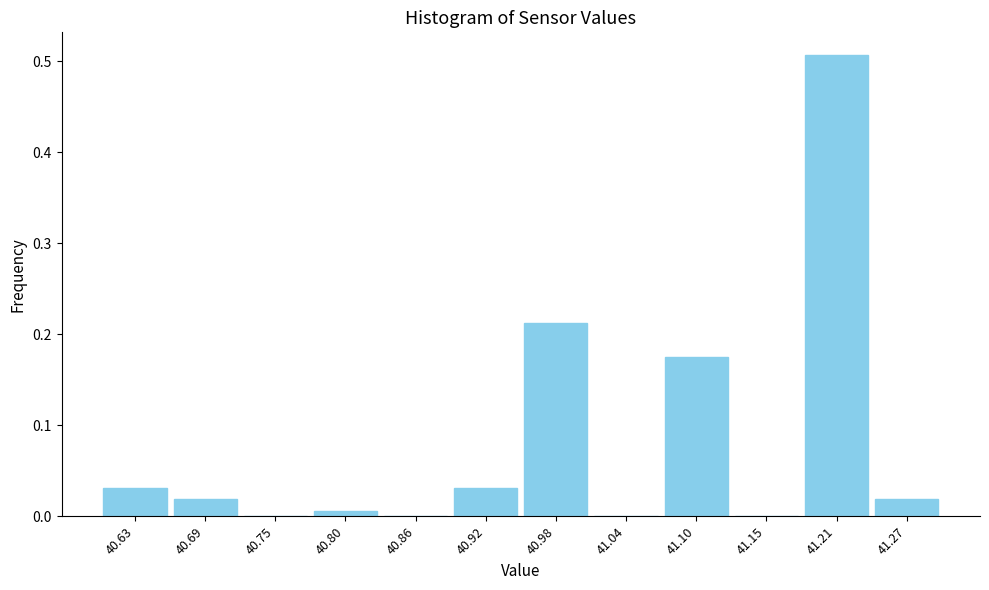

Which range on the x-axis has the tallest bar?

41.18 to 41.24